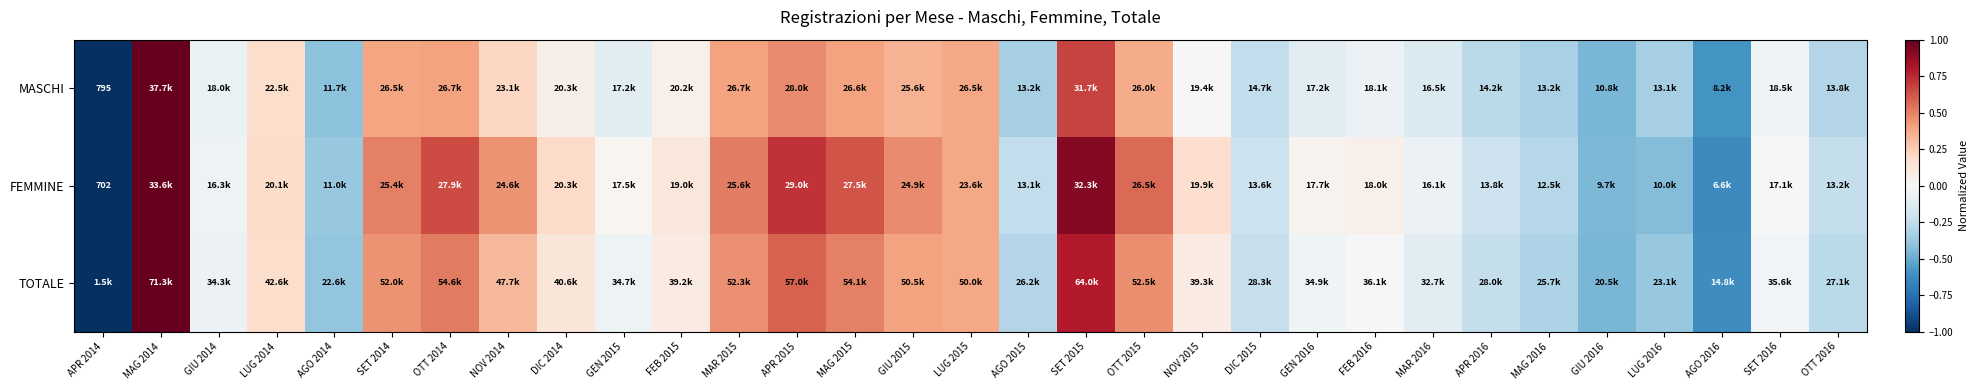

Which has a higher value, GIU 2016 or NOV 2014?

NOV 2014